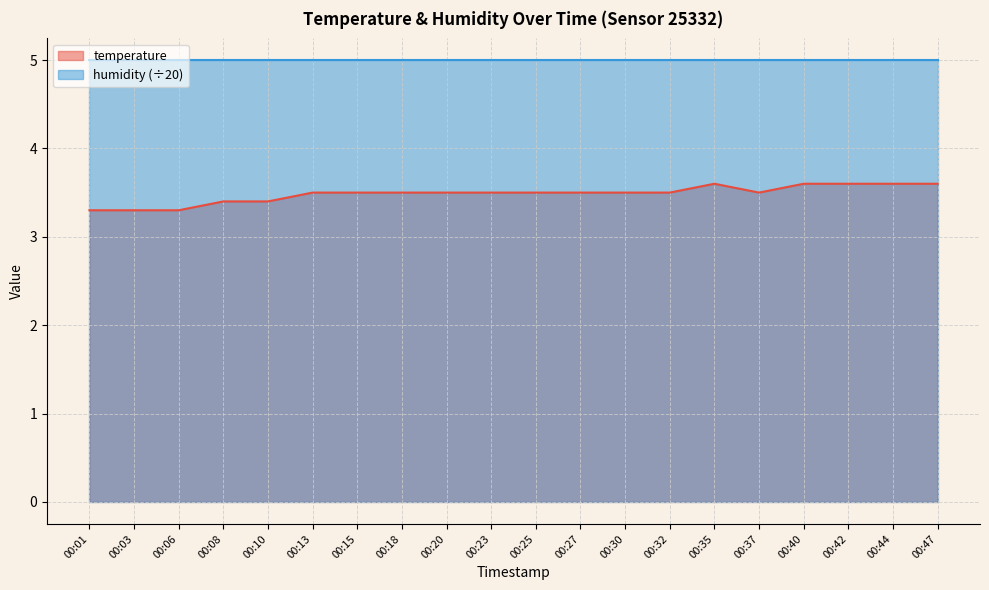

How many series are shown in this chart?

2